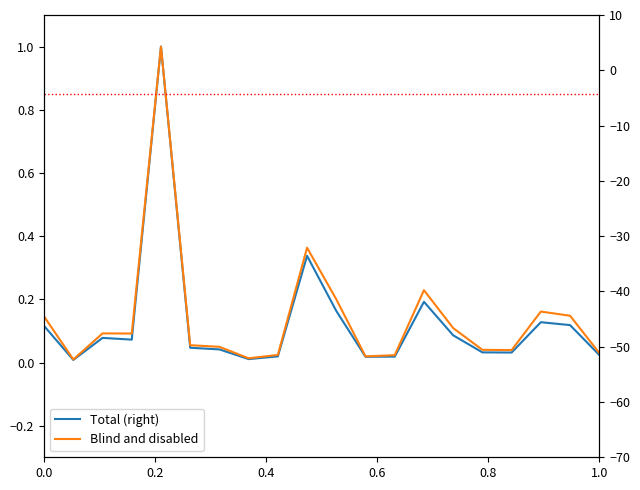

True or false: Total (right) and Blind and disabled intersect in this chart.

False